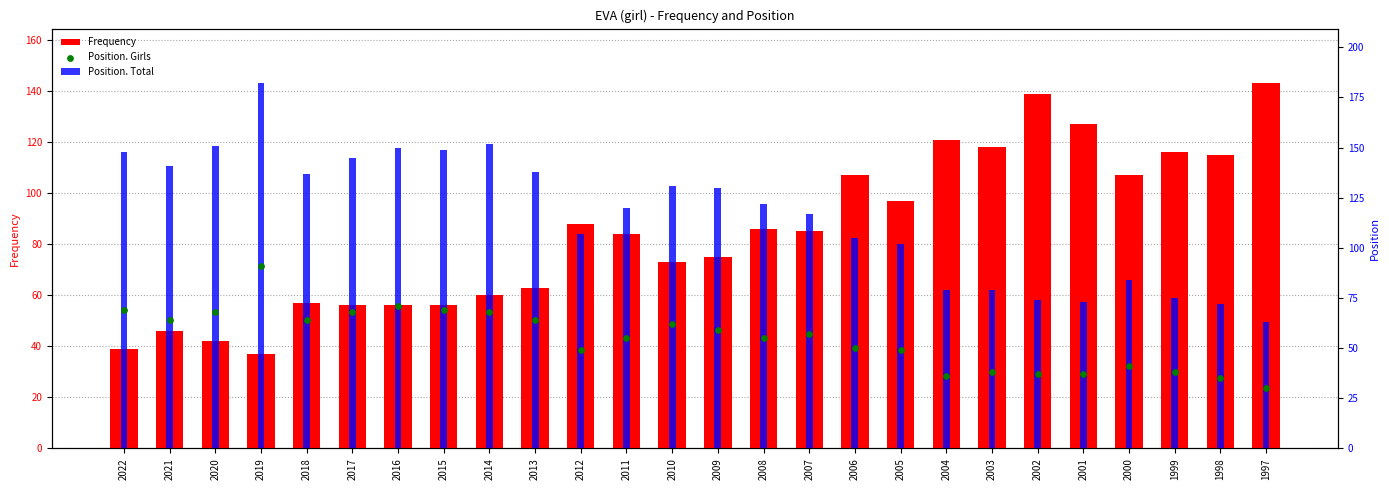

Which series has the largest total across all categories?

Position. Total